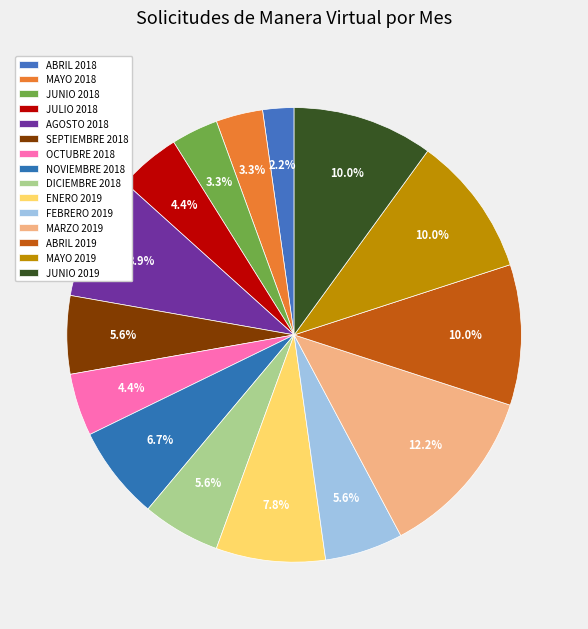

What is the change in value from FEBRERO 2019 to ABRIL 2019?

+4